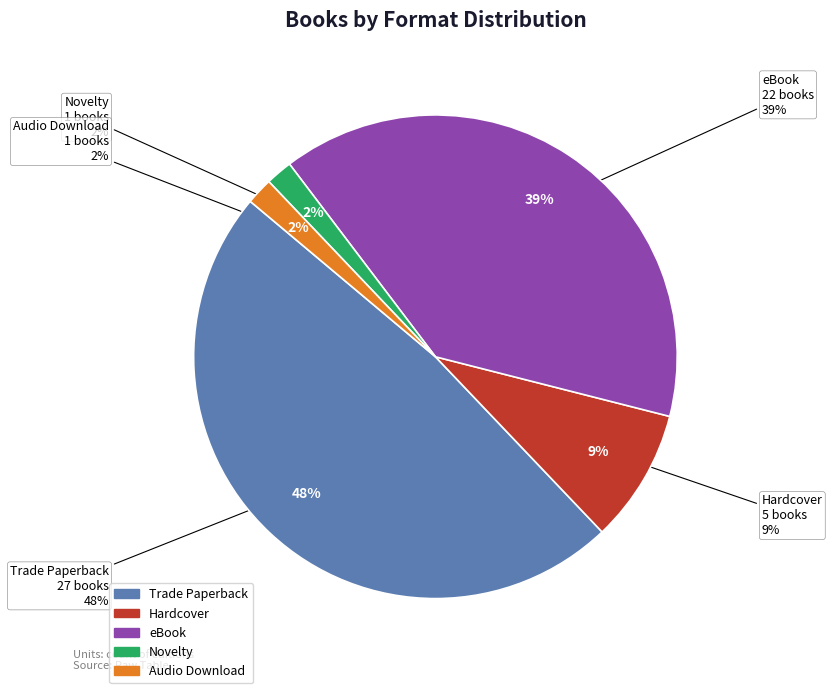

Which has a higher value, Novelty or Hardcover?

Hardcover